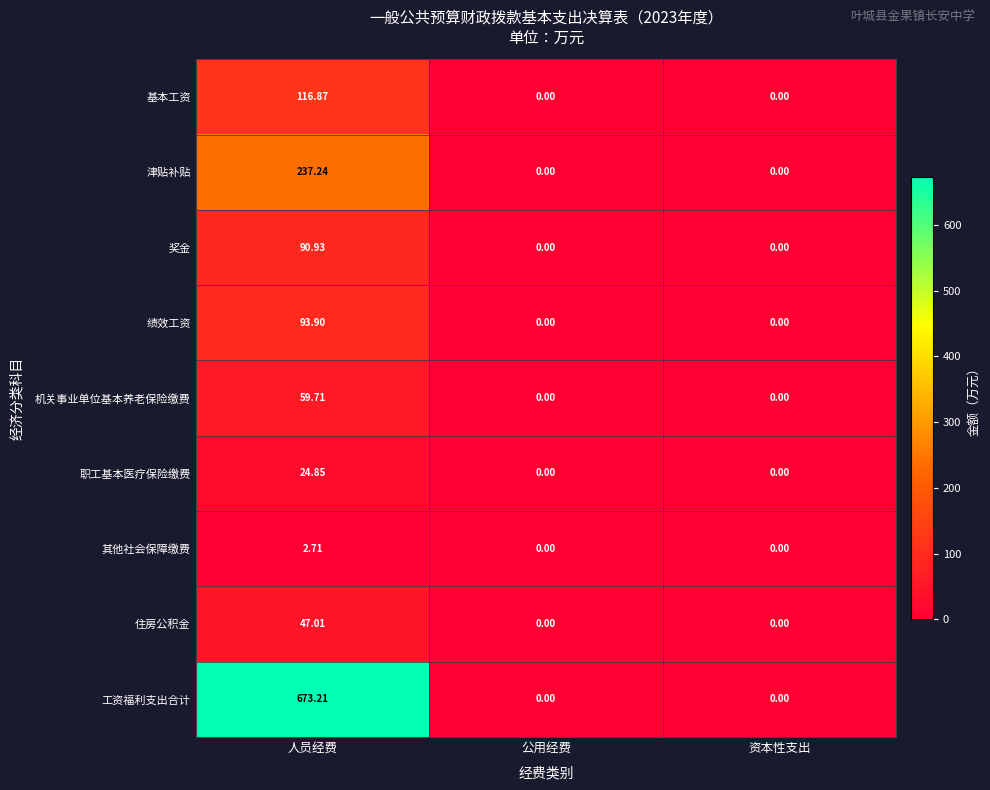

Rank the series by their maximum value, from highest to lowest.

工资福利支出合计, 津贴补贴, 基本工资, 绩效工资, 奖金, 机关事业单位基本养老保险缴费, 住房公积金, 职工基本医疗保险缴费, 其他社会保障缴费